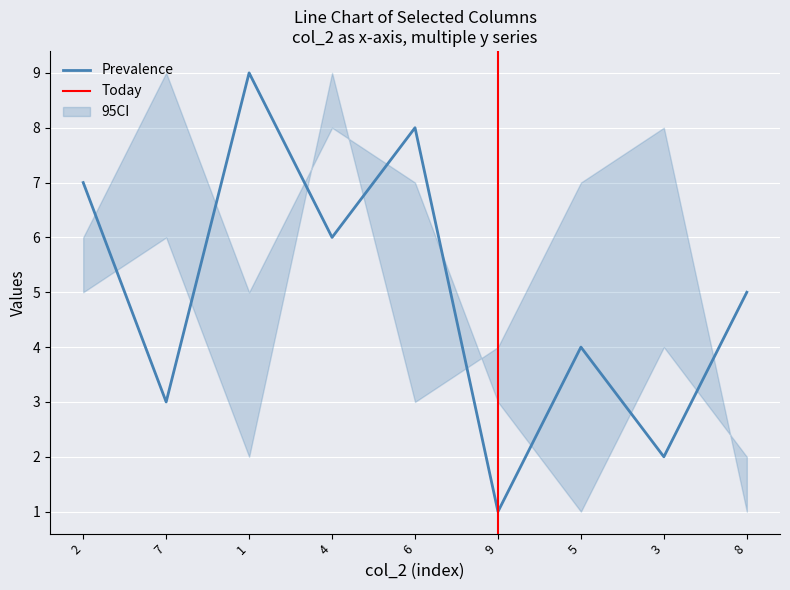

Where is the first local minimum for col_5?

7